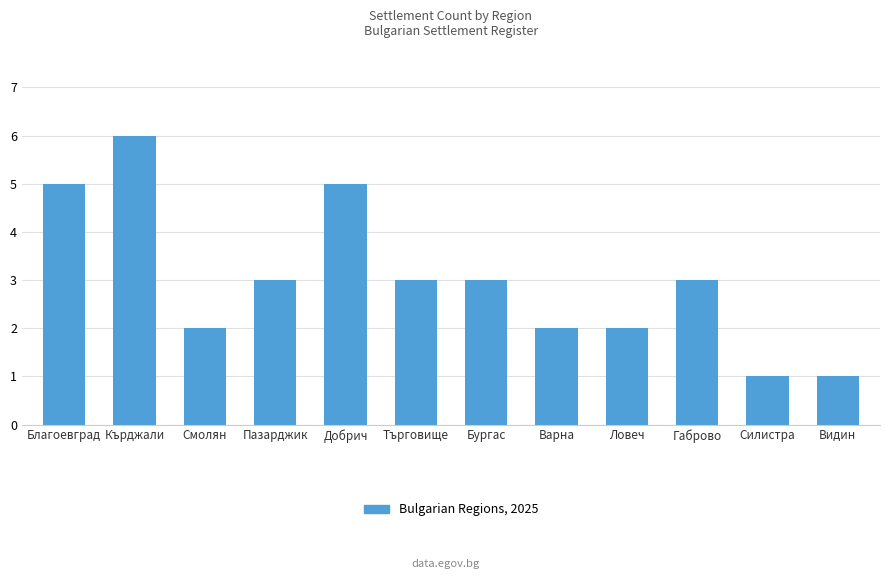

Reading left to right, transcribe all the data shown in this chart.

Благоевград=5	Кърджали=6	Смолян=2	Пазарджик=3	Добрич=5	Търговище=3	Бургас=3	Варна=2	Ловеч=2	Габрово=3	Силистра=1	Видин=1